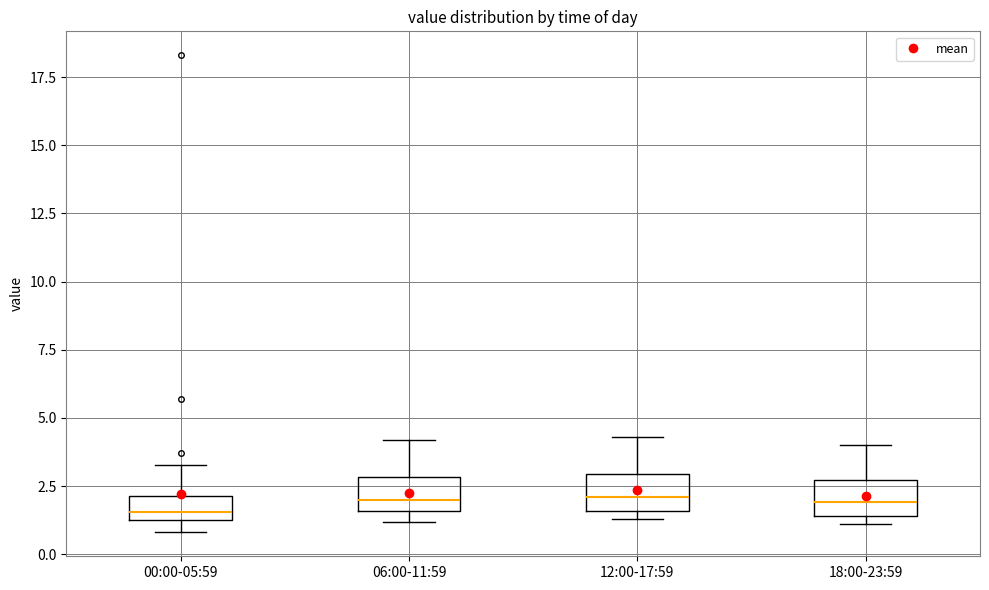

Reading left to right, transcribe this box plot: for each box, give where its median line is, the range the box spans, and where its two whiskers end, as read against the y-axis. The values are not printed on the chart, so give them approximately, as read against the axis.

00:00-05:59: median 1.5 (just above the box's lower edge), box 1.5 to 2.0, whiskers 1.0 to 3.5
06:00-11:59: median 2.0, box 1.5 to 3.0, whiskers 1.0 to 4.0
12:00-17:59: median 2.0, box 1.5 to 3.0, whiskers 1.5 (just below the box's lower edge) to 4.5
18:00-23:59: median 2.0, box 1.5 to 2.5, whiskers 1.0 to 4.0